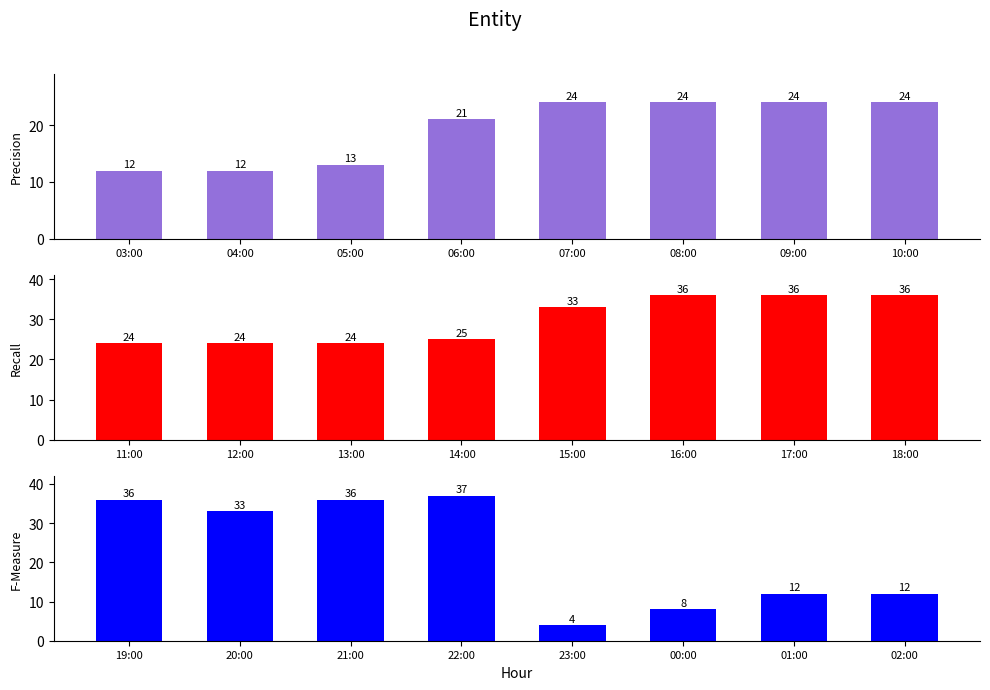

What is the label of the 6th bar from the left?

08:00